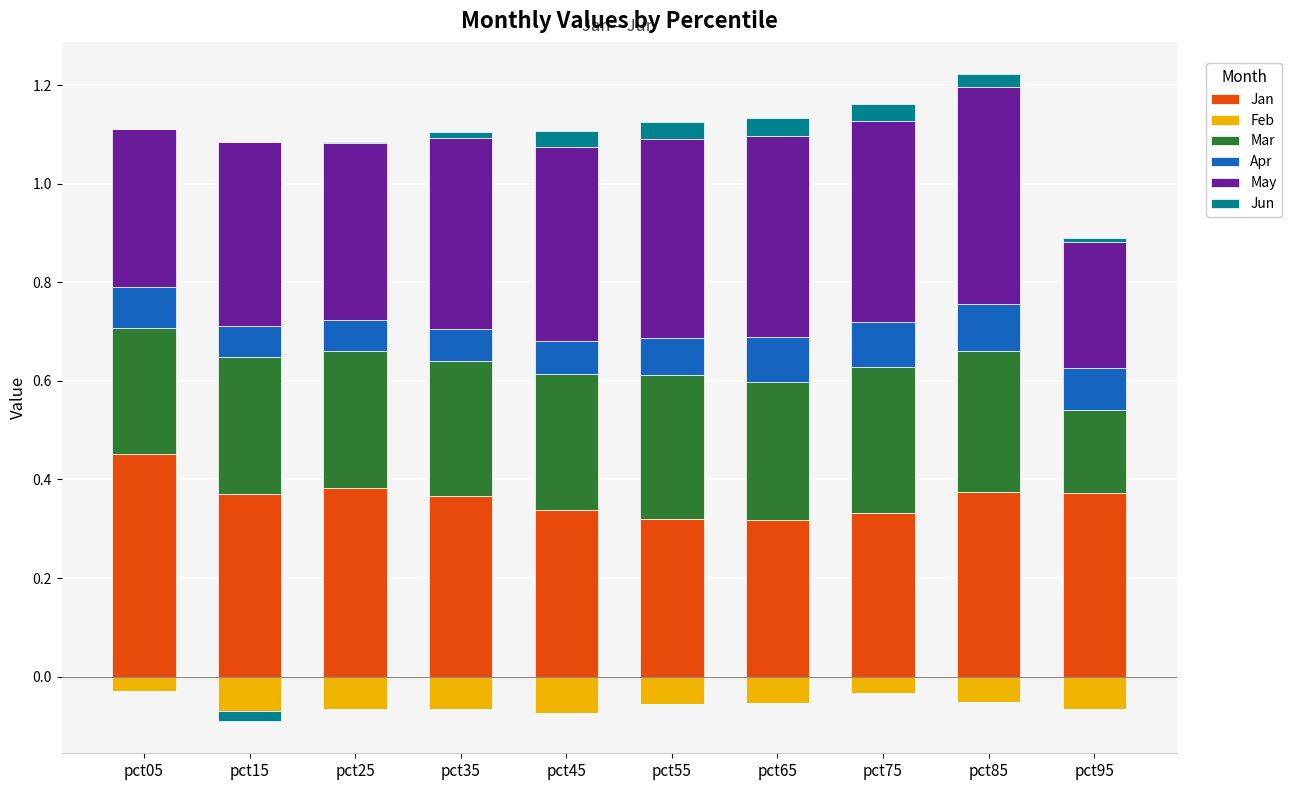

The Jun series shows 0.0 at pct35. True or false?

True